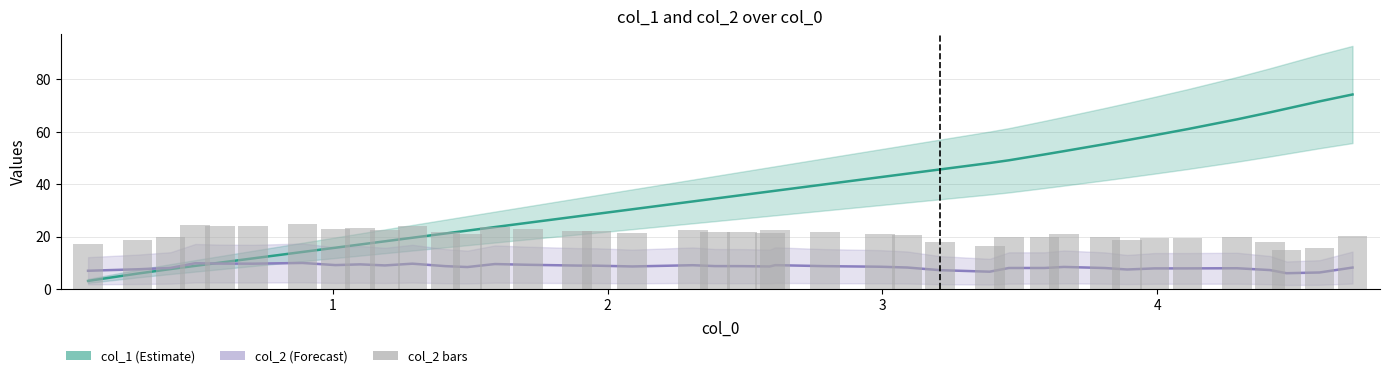

What is the smallest value displayed?

3.0